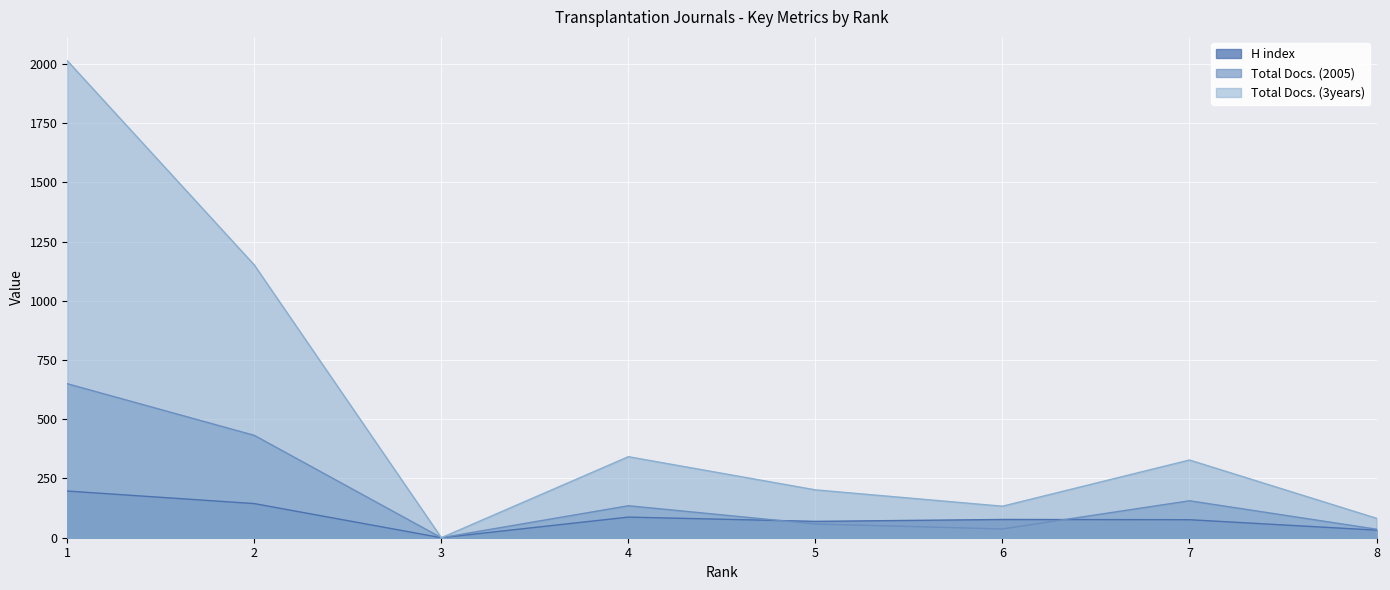

Which series changed the most between 4 and 7?

Total Docs. (2005)